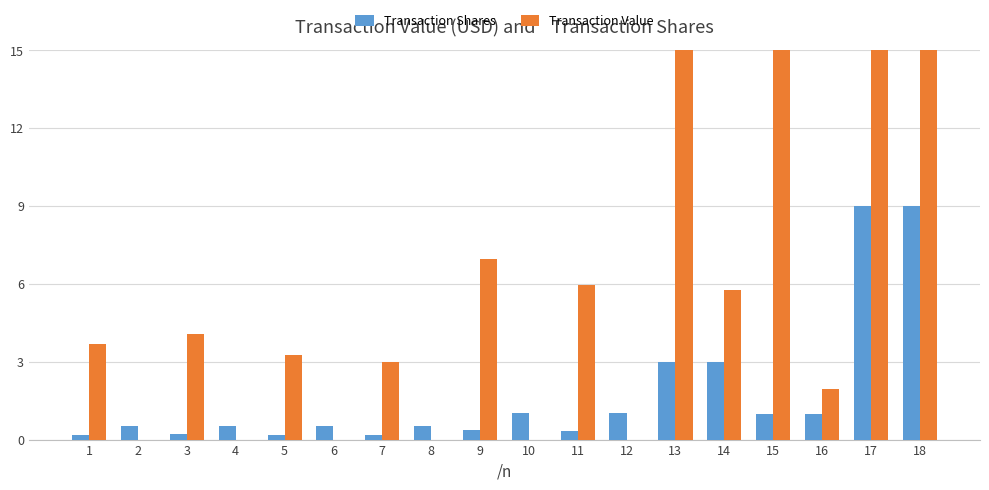

Which category has the highest value in the Transaction Value series?

17